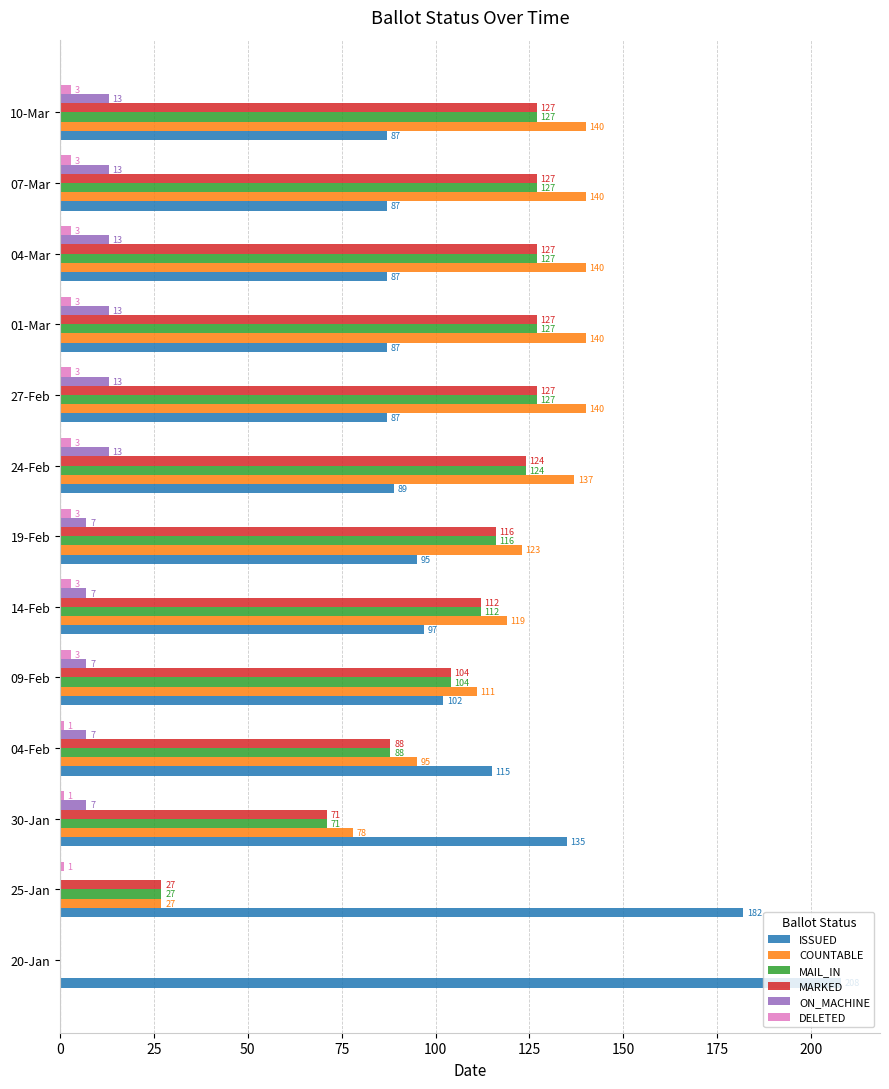

Where is MAIL_IN nearest to the value 63?

30-Jan